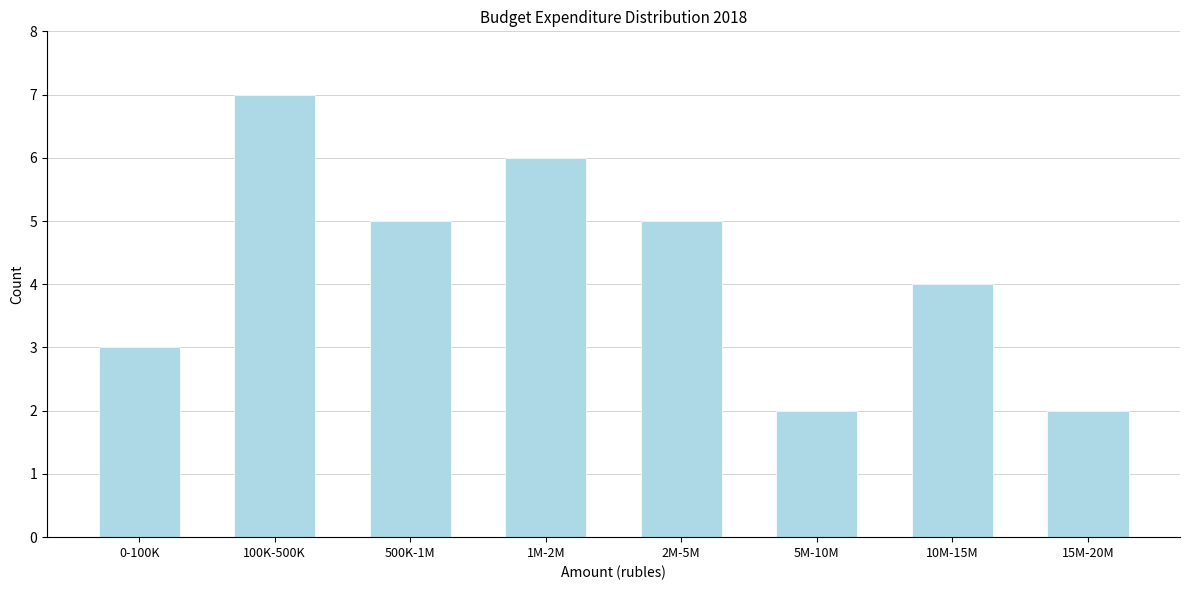

Reading left to right, extract all data points from this chart.

3	7	5	6	5	2	4	2